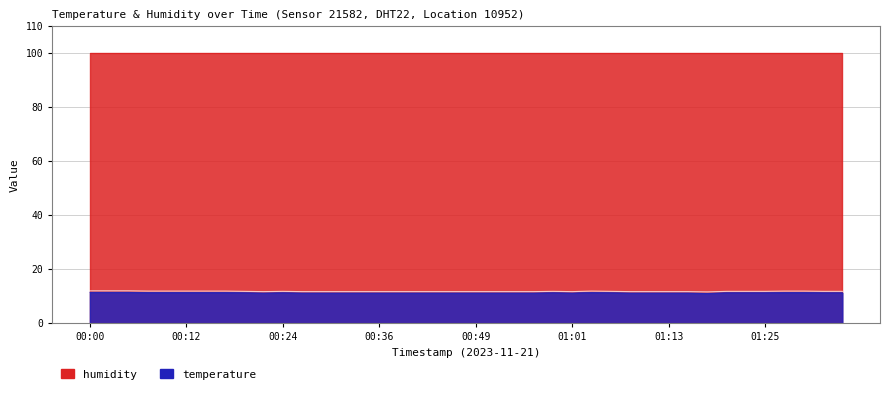

What is the change in value from 00:56 to 01:23?

+0.1